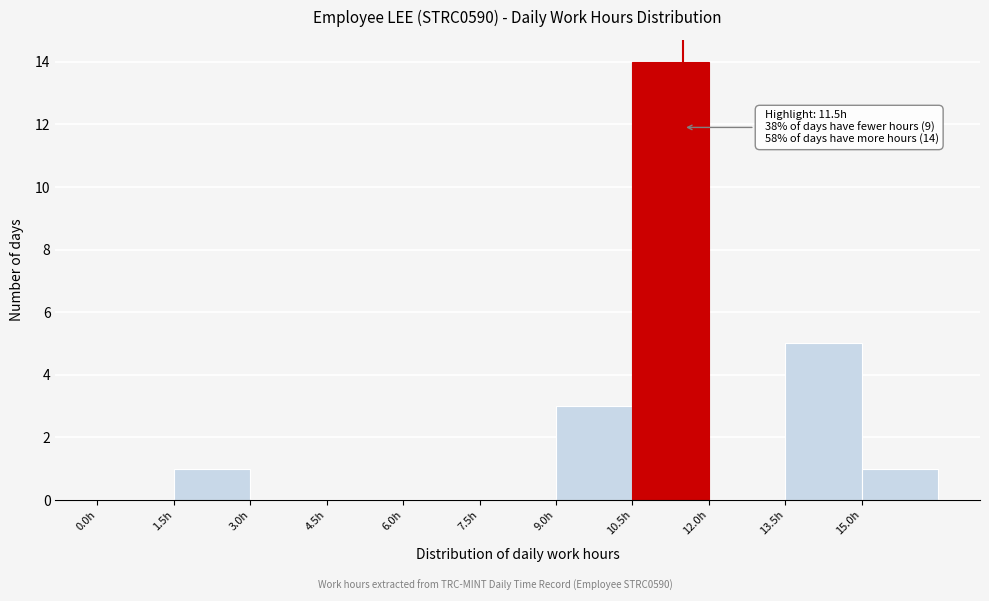

Over which range of the x-axis is the bar tallest?

10.5 to 12.0